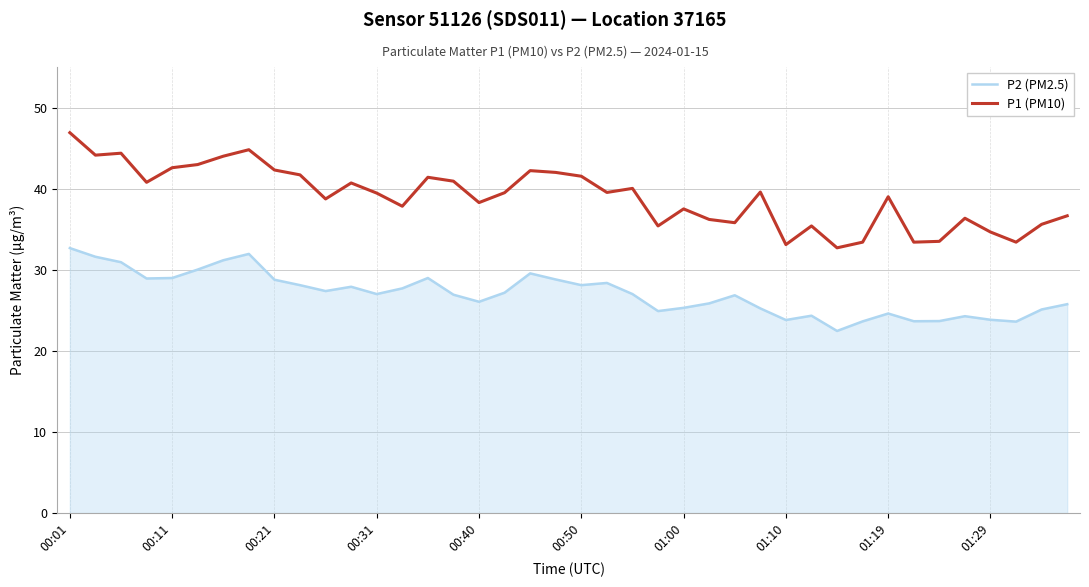

Rank the series by their average value, from highest to lowest.

P1 (PM10), P2 (PM2.5)